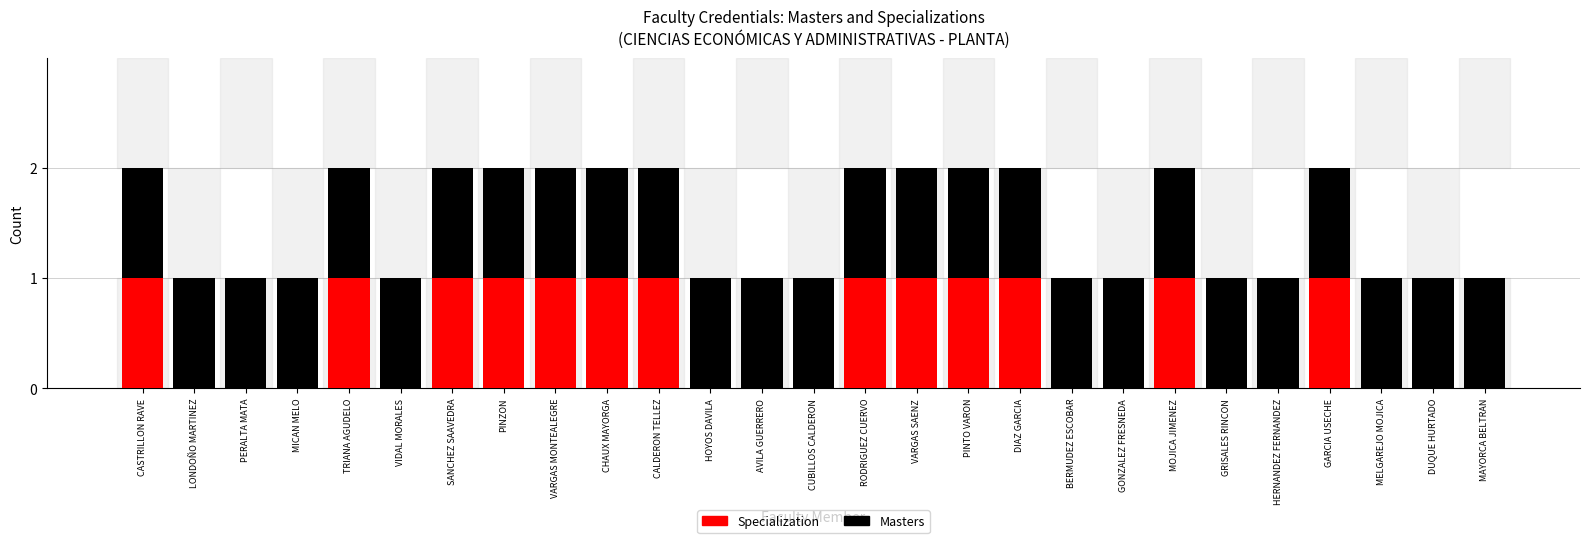

True or false: Specialization has a value of 1 at CHAUX MAYORGA.

True